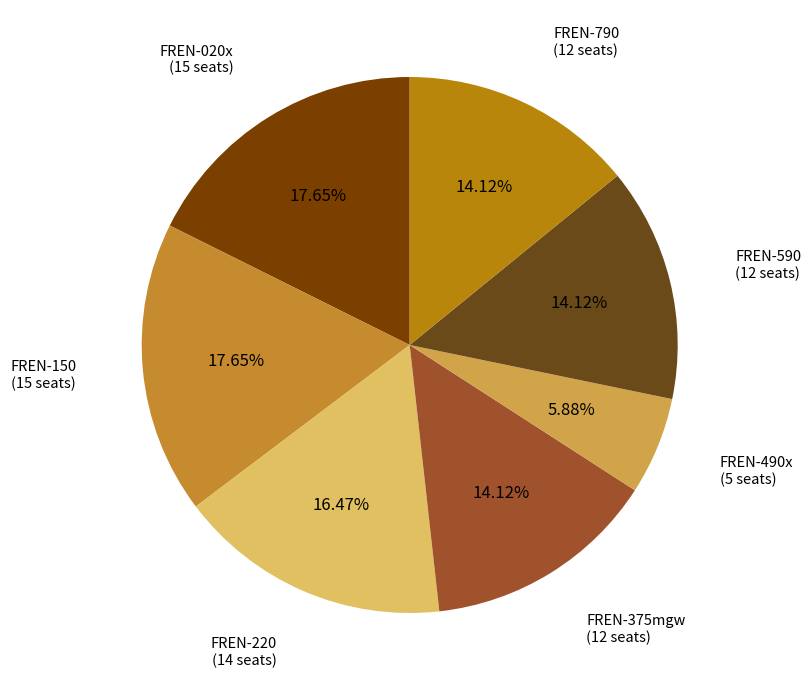

What is the smallest slice in the pie chart?

FREN-490x